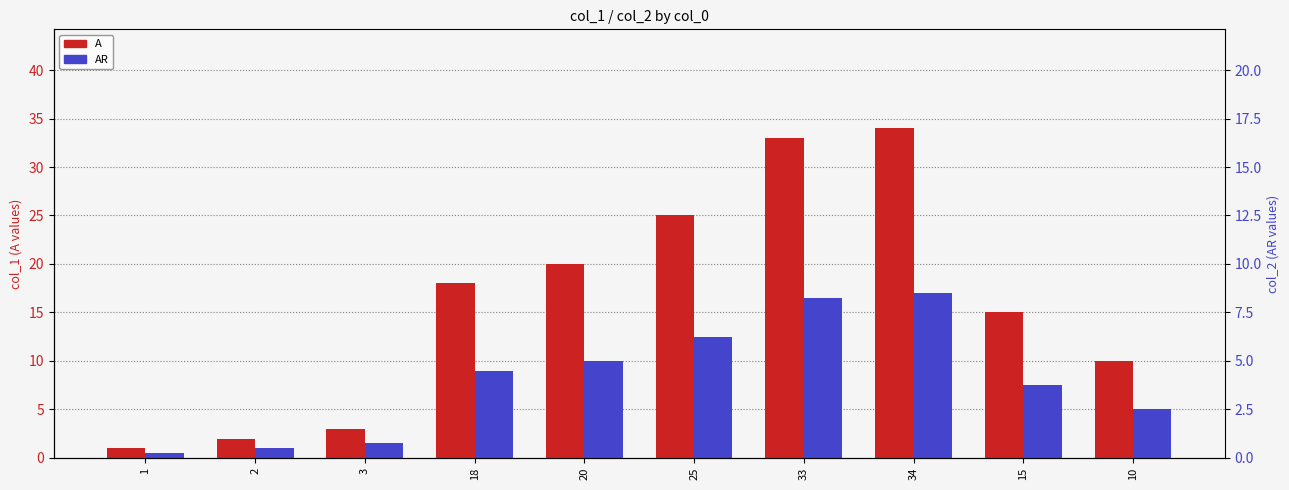

List the series in order of their overall mean, highest first.

A, AR